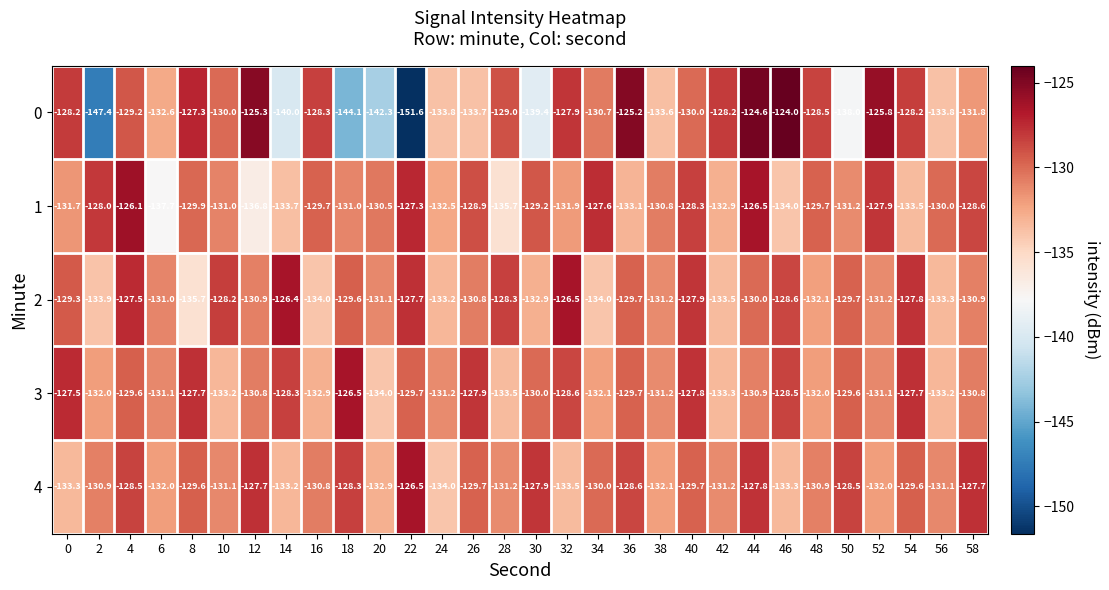

What is the average value of the 1 series?

-130.9